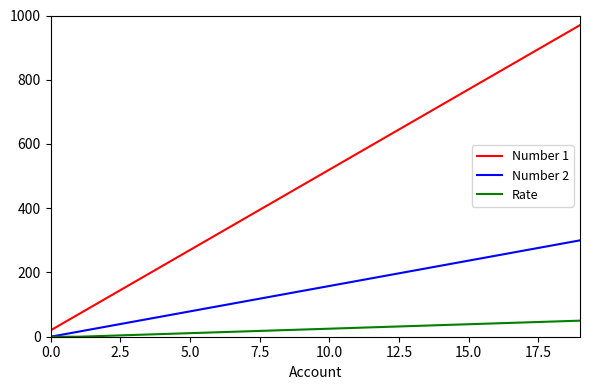

Which series has the largest range (max minus min)?

Number 1